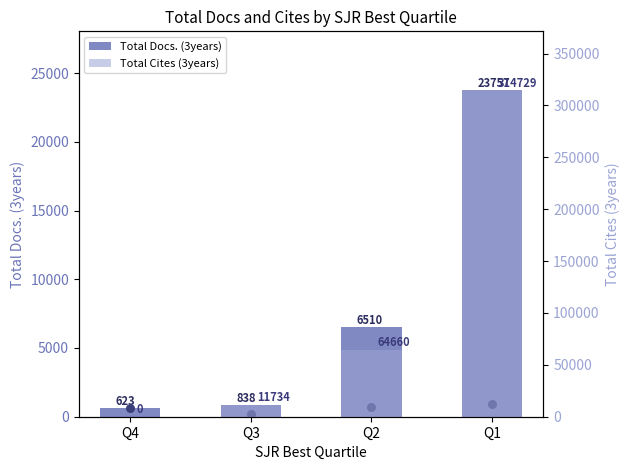

Which series has the largest Y range (max minus min)?

Total Cites (3years)